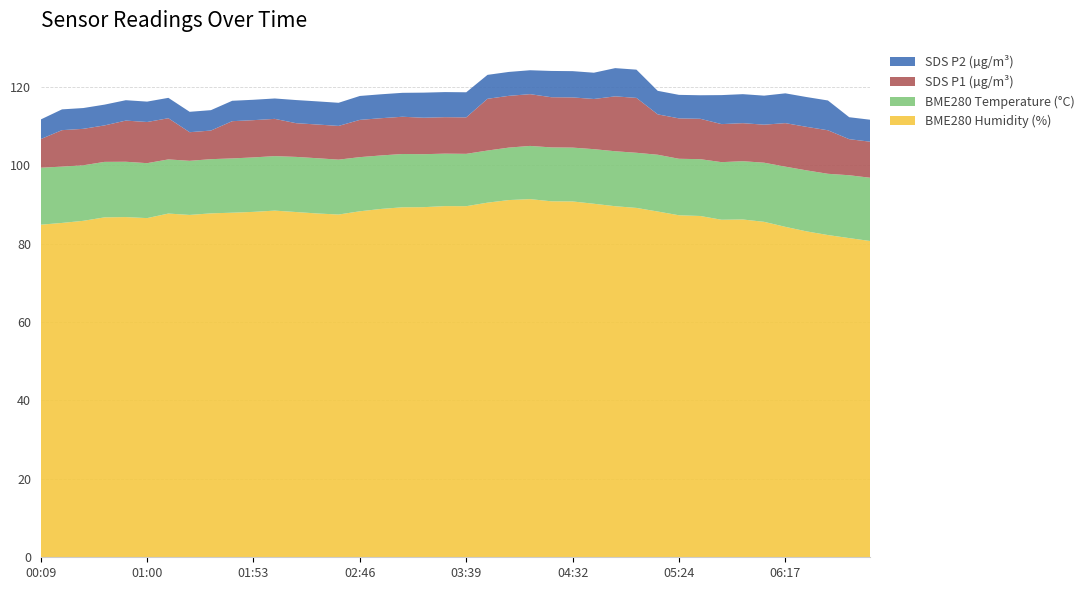

Reading left to right, extract all data points from this chart.

BME280_humidity: 00:09=84.8	00:19=85.3	00:30=85.8	00:40=86.7	00:50=86.8	01:00=86.5	01:11=87.7	01:21=87.3	01:32=87.7	01:43=87.9	01:53=88.1	02:04=88.4	02:14=88.0	02:25=87.7	02:36=87.4	02:46=88.2	02:57=88.8	03:08=89.3	03:18=89.3	03:29=89.6	03:39=89.5	03:50=90.4	04:00=91.1	04:11=91.3	04:22=90.8	04:32=90.8	04:42=90.2	04:53=89.5	05:03=89.1	05:14=88.2	05:24=87.2	05:35=87.0	05:45=86.1	05:56=86.2	06:06=85.5	06:17=84.3	06:27=83.1	06:38=82.2	06:49=81.4	06:59=80.7
BME280_temperature: 00:09=14.5	00:19=14.4	00:30=14.2	00:40=14.2	00:50=14.1	01:00=14.0	01:11=13.8	01:21=13.8	01:32=13.8	01:43=13.8	01:53=13.9	02:04=13.9	02:14=14.1	02:25=14.1	02:36=14.0	02:46=13.8	02:57=13.6	03:08=13.6	03:18=13.5	03:29=13.4	03:39=13.3	03:50=13.3	04:00=13.4	04:11=13.6	04:22=13.7	04:32=13.7	04:42=13.9	04:53=14.0	05:03=14.1	05:14=14.5	05:24=14.4	05:35=14.5	05:45=14.7	05:56=14.9	06:06=15.1	06:17=15.3	06:27=15.6	06:38=15.6	06:49=16.0	06:59=16.1
SDS_P1: 00:09=7.3	00:19=9.3	00:30=9.3	00:40=9.3	00:50=10.5	01:00=10.5	01:11=10.5	01:21=7.3	01:32=7.3	01:43=9.5	01:53=9.5	02:04=9.5	02:14=8.6	02:25=8.6	02:36=8.6	02:46=9.5	02:57=9.5	03:08=9.5	03:18=9.3	03:29=9.3	03:39=9.3	03:50=13.2	04:00=13.2	04:11=13.2	04:22=12.8	04:32=12.8	04:42=12.8	04:53=14.0	05:03=14.0	05:14=10.3	05:24=10.3	05:35=10.3	05:45=9.7	05:56=9.7	06:06=9.7	06:17=11.1	06:27=11.1	06:38=11.1	06:49=9.2	06:59=9.2
SDS_P2: 00:09=5.0	00:19=5.3	00:30=5.3	00:40=5.3	00:50=5.2	01:00=5.2	01:11=5.2	01:21=5.2	01:32=5.2	01:43=5.2	01:53=5.2	02:04=5.2	02:14=5.9	02:25=5.9	02:36=5.9	02:46=6.1	02:57=6.1	03:08=6.1	03:18=6.4	03:29=6.4	03:39=6.4	03:50=6.1	04:00=6.1	04:11=6.1	04:22=6.7	04:32=6.7	04:42=6.7	04:53=7.2	05:03=7.2	05:14=6.0	05:24=6.0	05:35=6.0	05:45=7.4	05:56=7.4	06:06=7.4	06:17=7.6	06:27=7.6	06:38=7.6	06:49=5.6	06:59=5.6